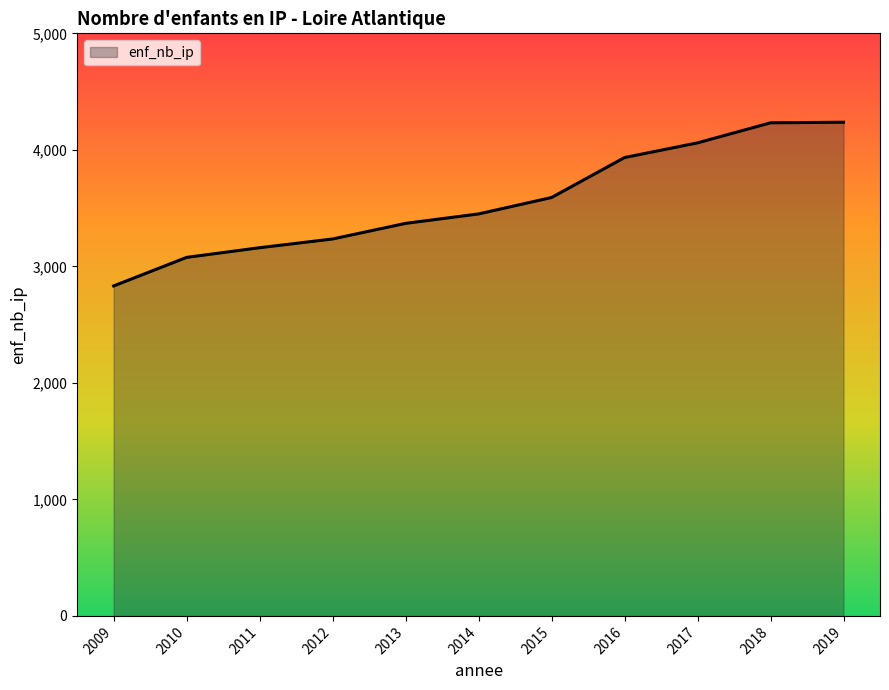

What is the minimum value shown in the chart?

2832